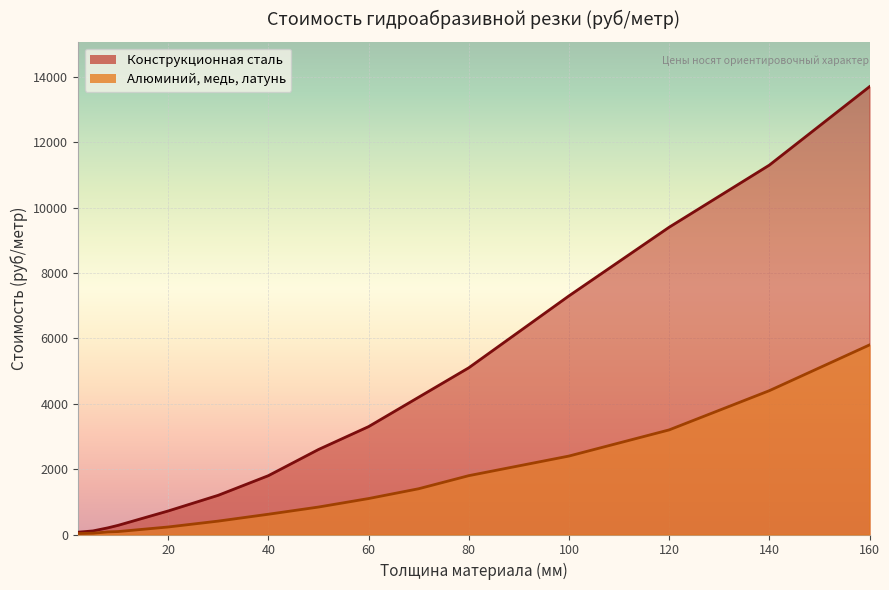

What is the value of the Алюминий, медь, латунь point at the 9th from the left?

1100